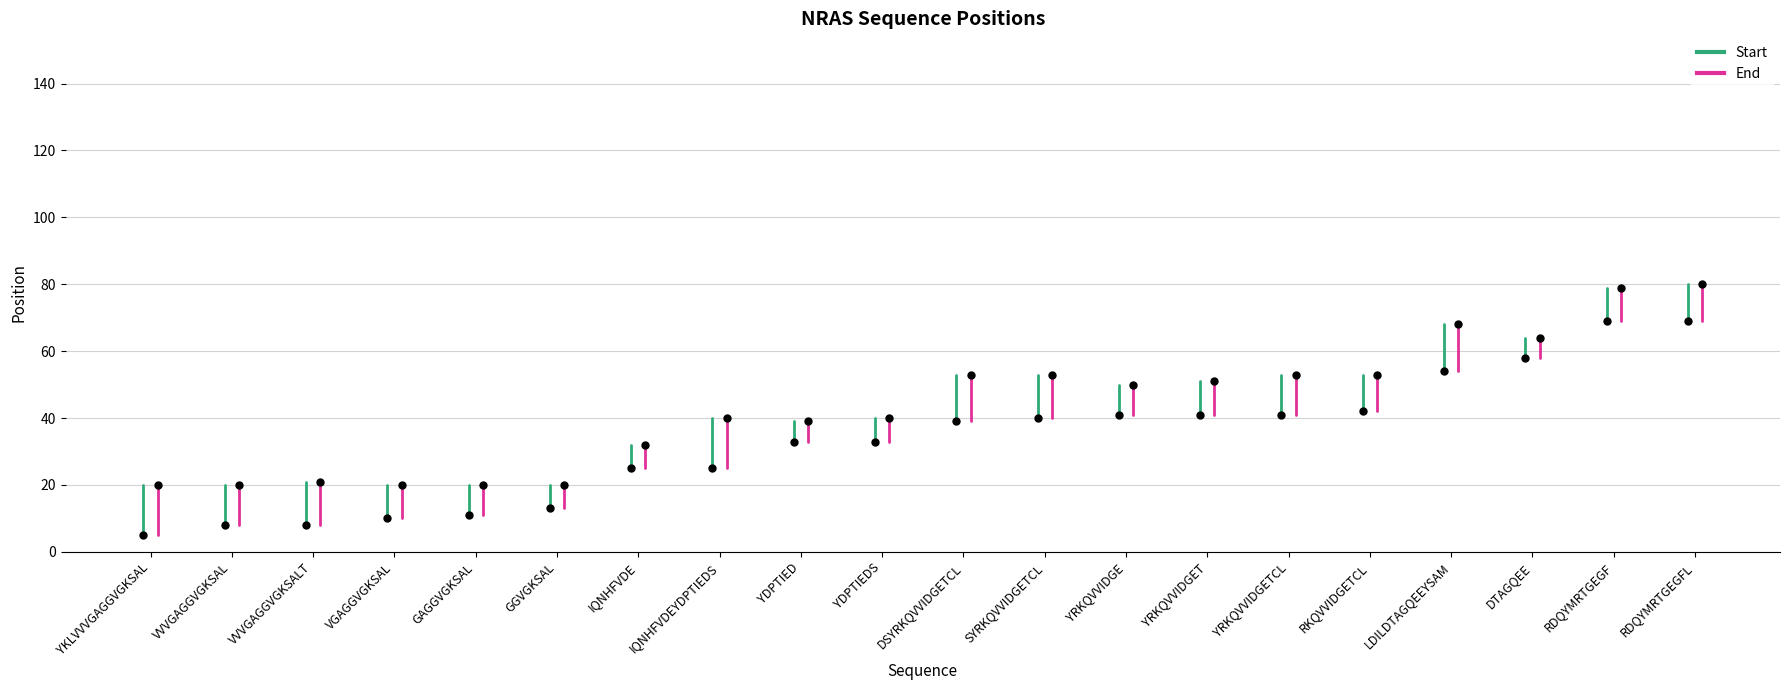

What is the value of the Start point at the 13th from the left?

41